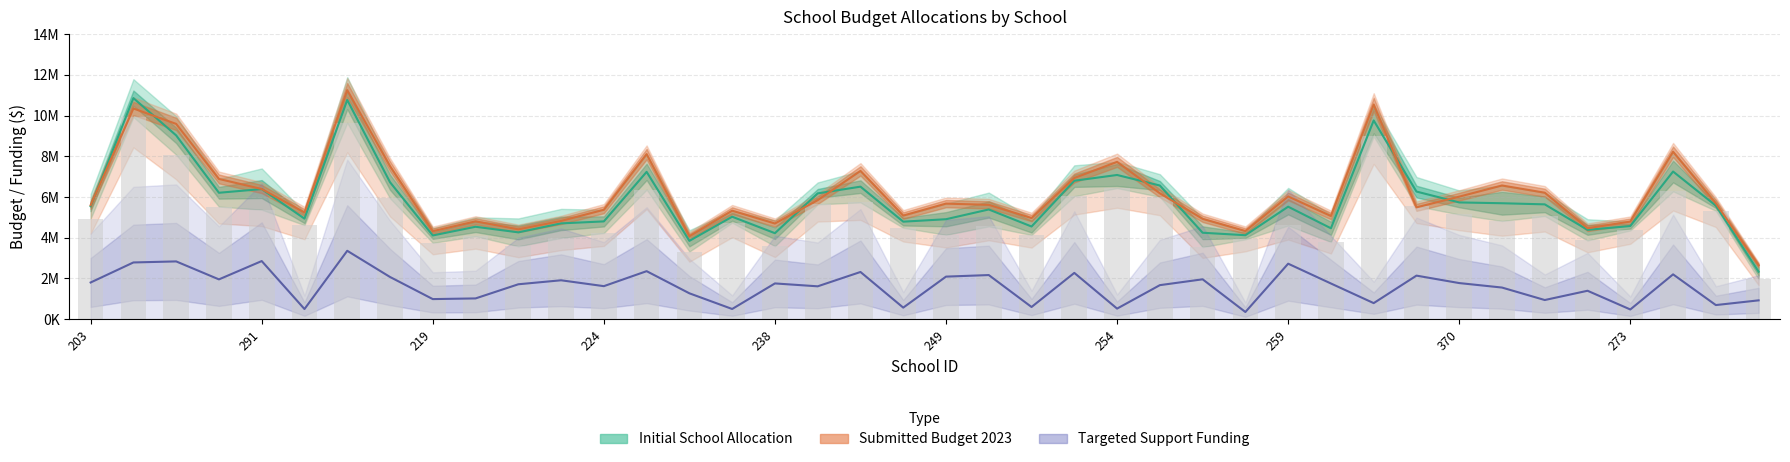

At which label is Initial School Allocation closest to 6592829?

336